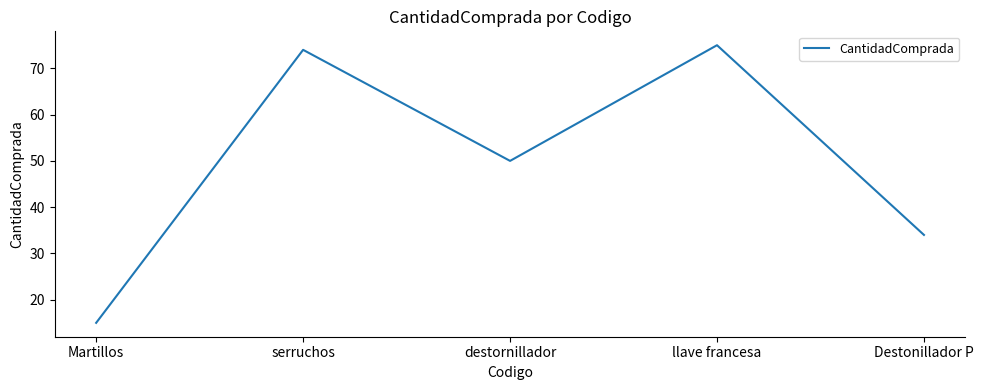

Is this an area chart (filled region under the line)?

No